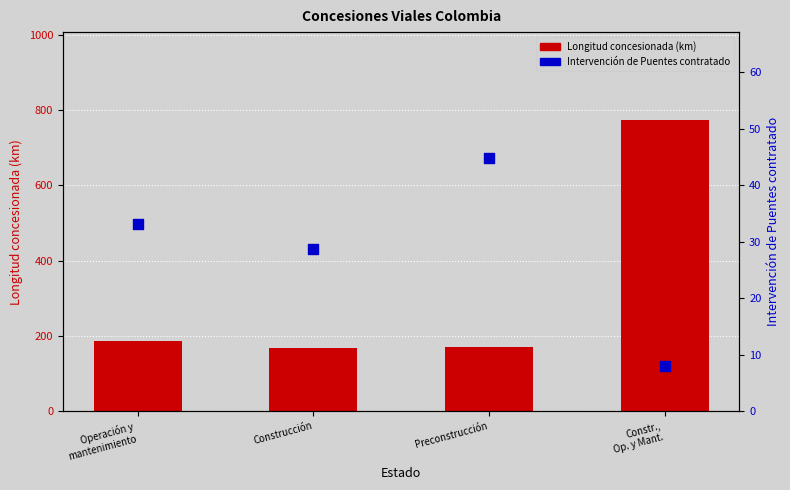

Is the value of Longitud concesionada (km) at Preconstrucción greater than the value of Intervención de Puentes contratado at Operación y
mantenimiento?

Yes